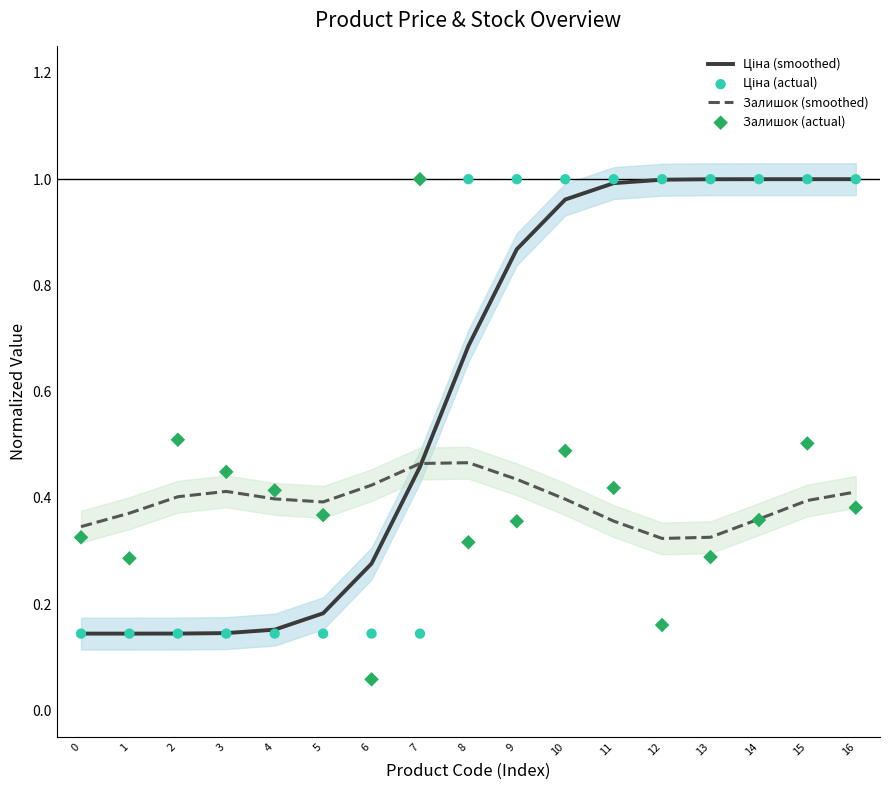

Which series contains the highest Y value?

Ціна (smoothed)